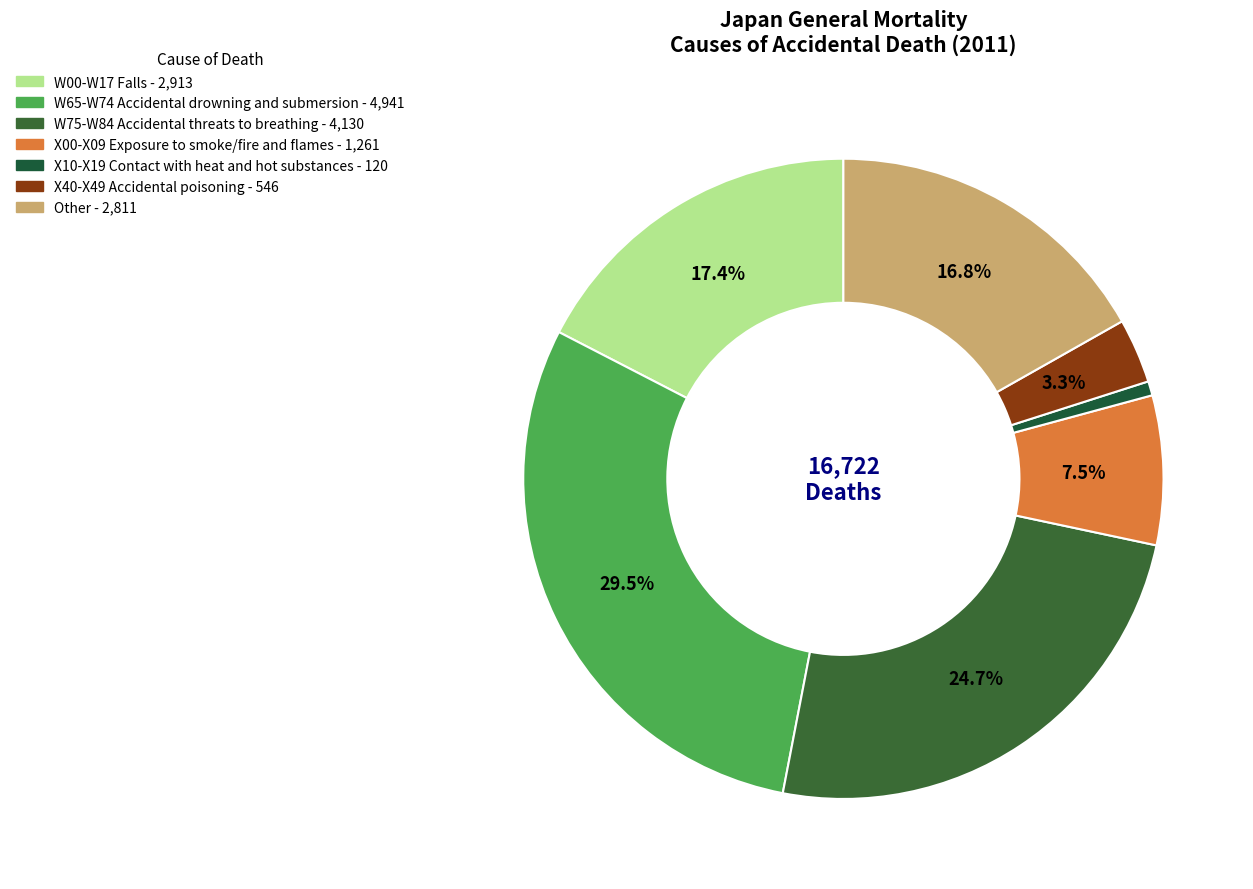

Which category has the smallest portion of the pie?

X10-X19 Contact with heat and hot substances